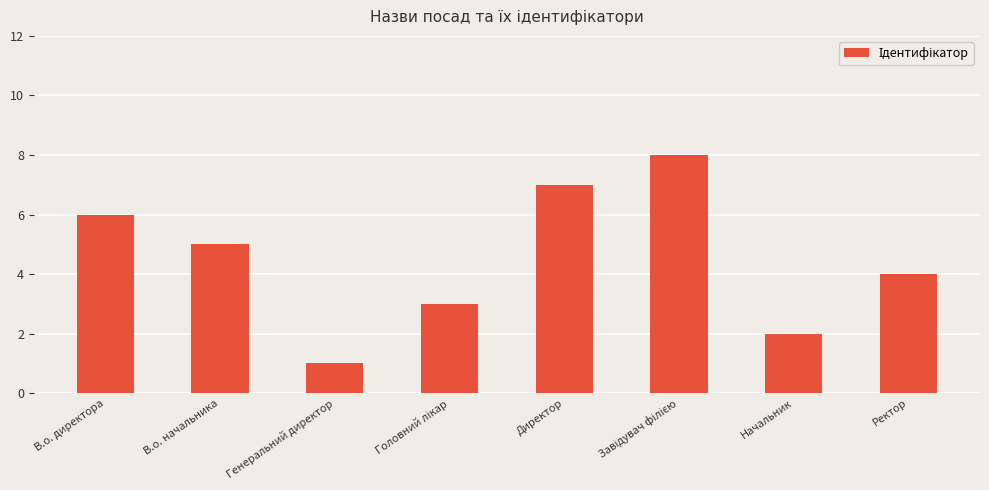

Which category has the lowest value across all series?

Генеральний директор